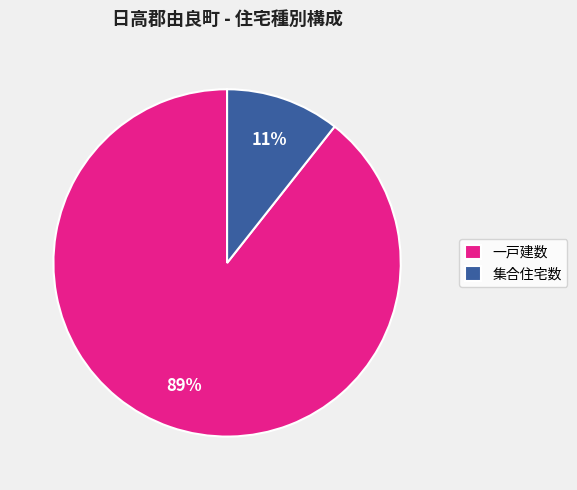

How many slices are in this pie chart?

2